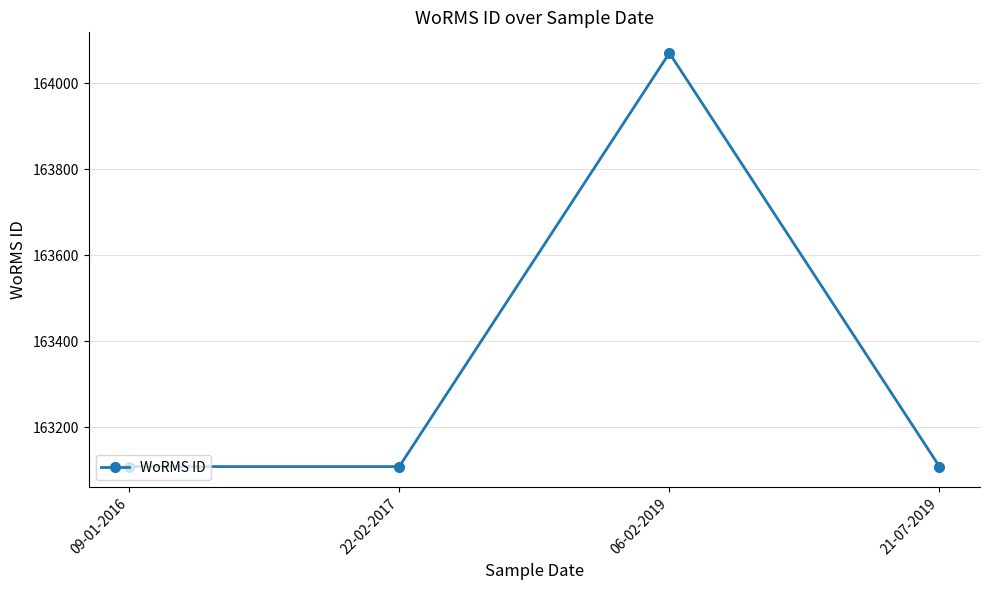

How many lines are shown in the chart?

1